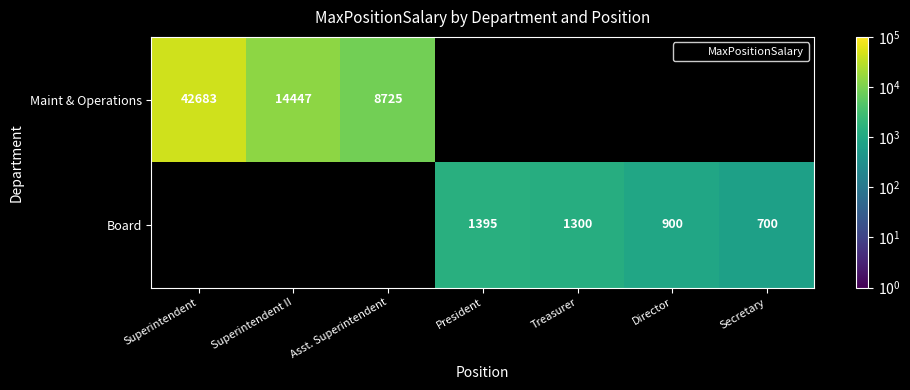

True or false: Board has a value of 596.2 at Treasurer.

False